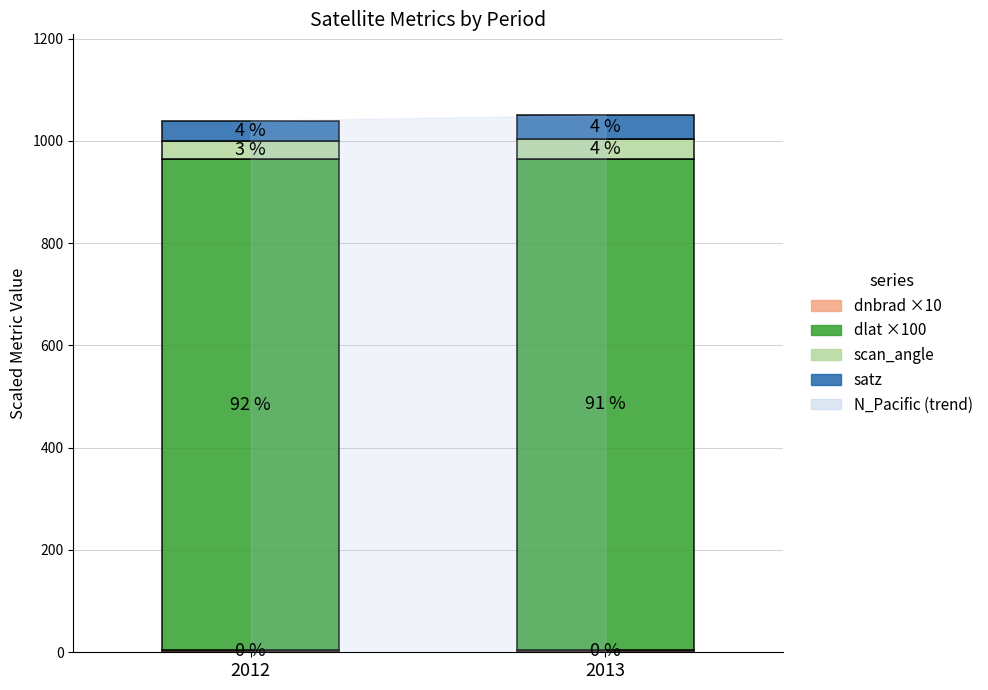

Rank the series at 2012 from highest to lowest value.

dlat ×100, satz, scan_angle, dnbrad ×10